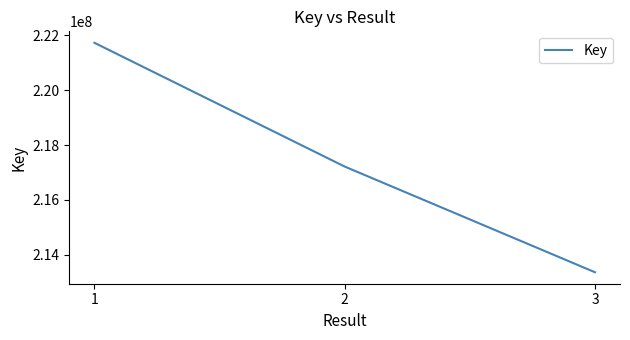

What is the sum of the values at 3 and 2?

430577877